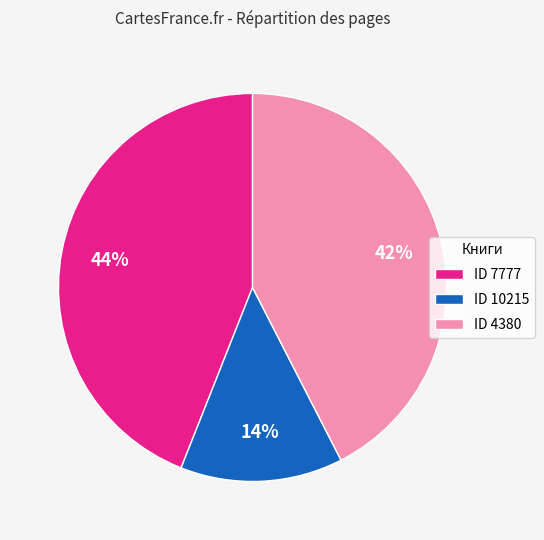

To the nearest percent, what is the difference between the largest and smallest slice percentages?

30%